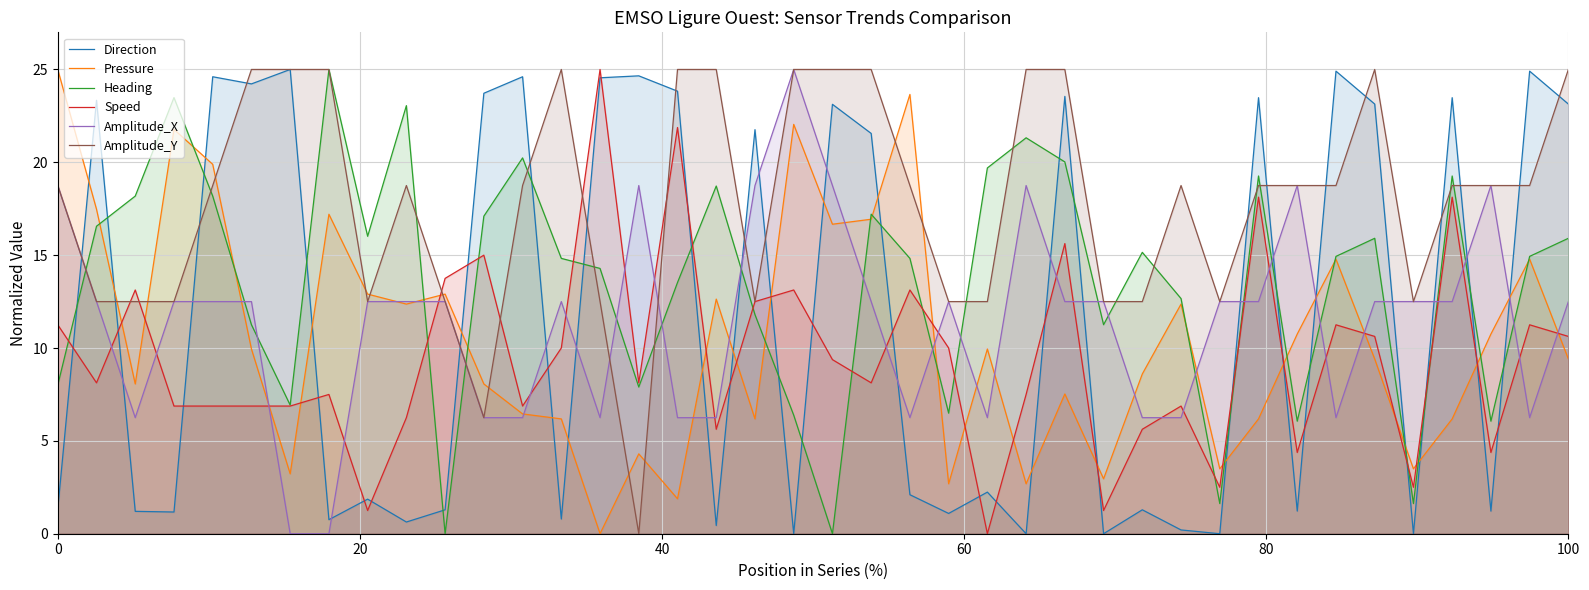

What is the maximum value shown in the chart?

25.0